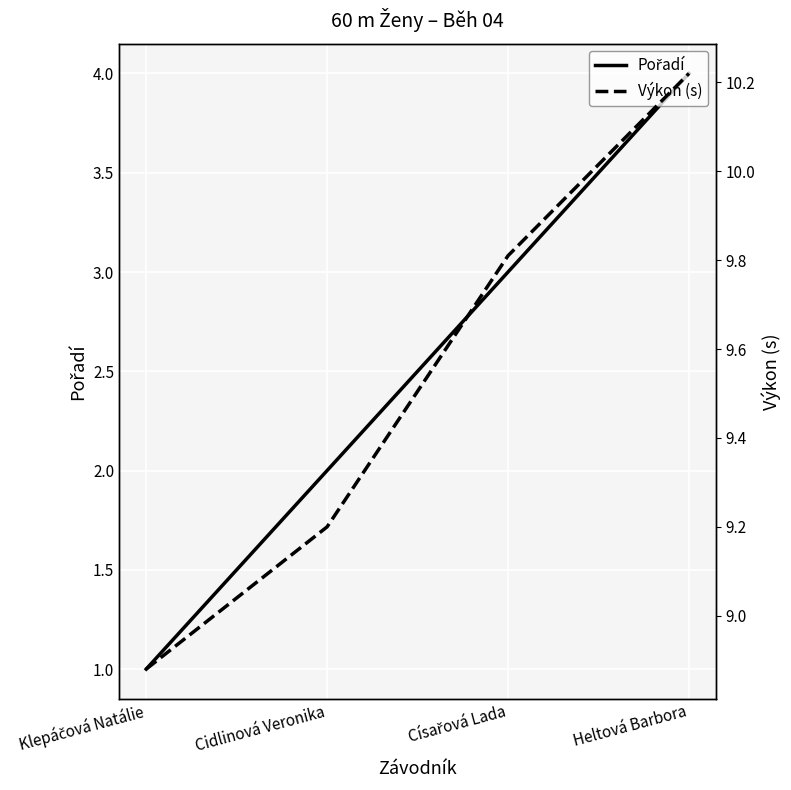

What is the label of the 4th point from the left?

Heltová Barbora